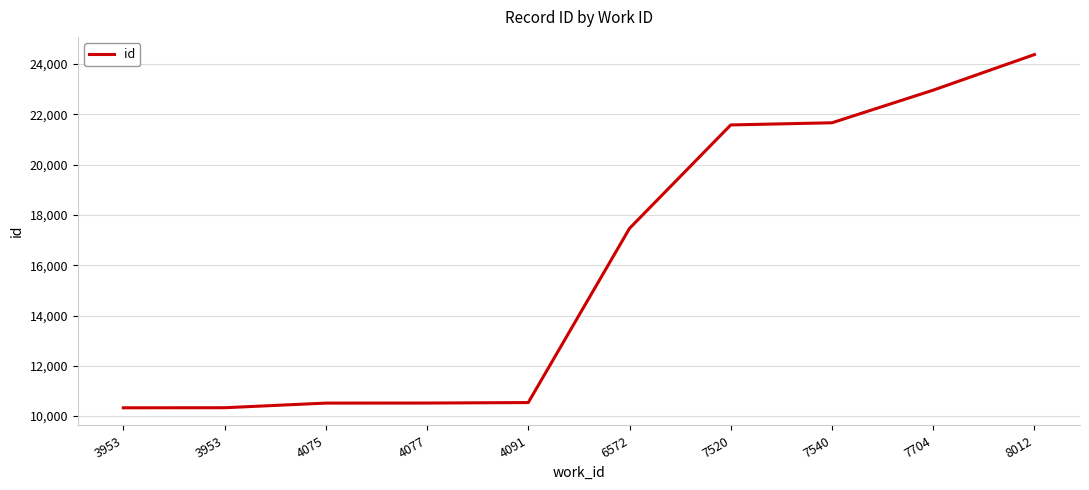

How many categories are shown in the chart?

10